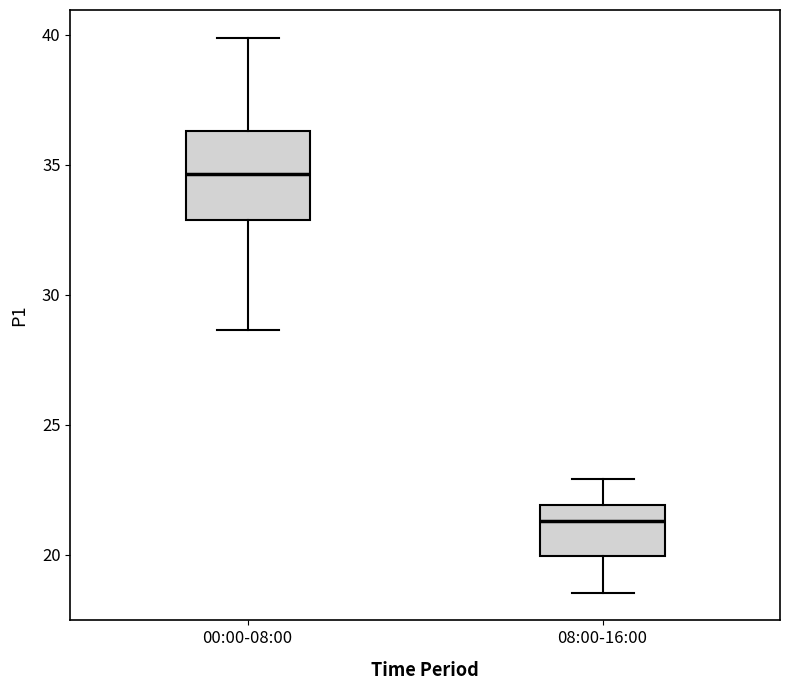

Which box is the tallest, from its lower edge to its upper edge?

00:00-08:00